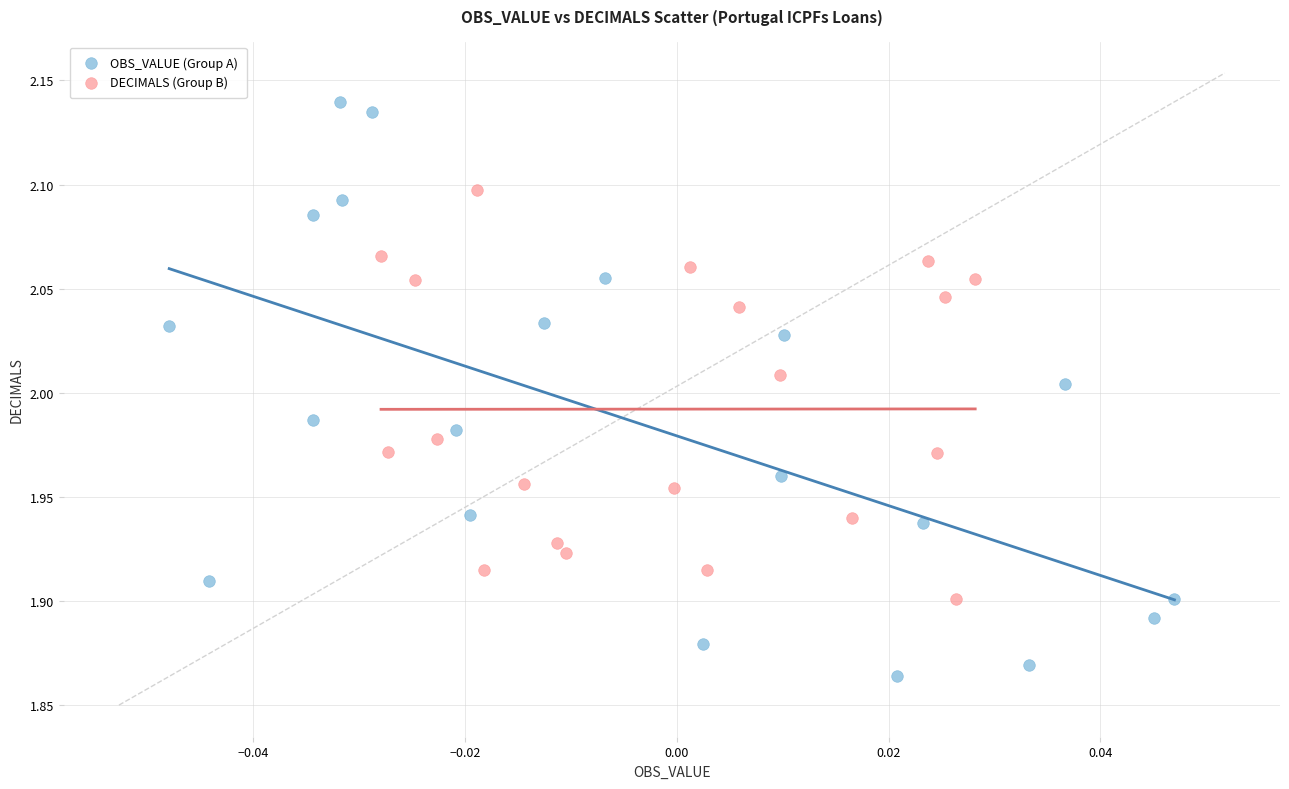

Which series has the largest Y range (max minus min)?

OBS_VALUE (Group A)